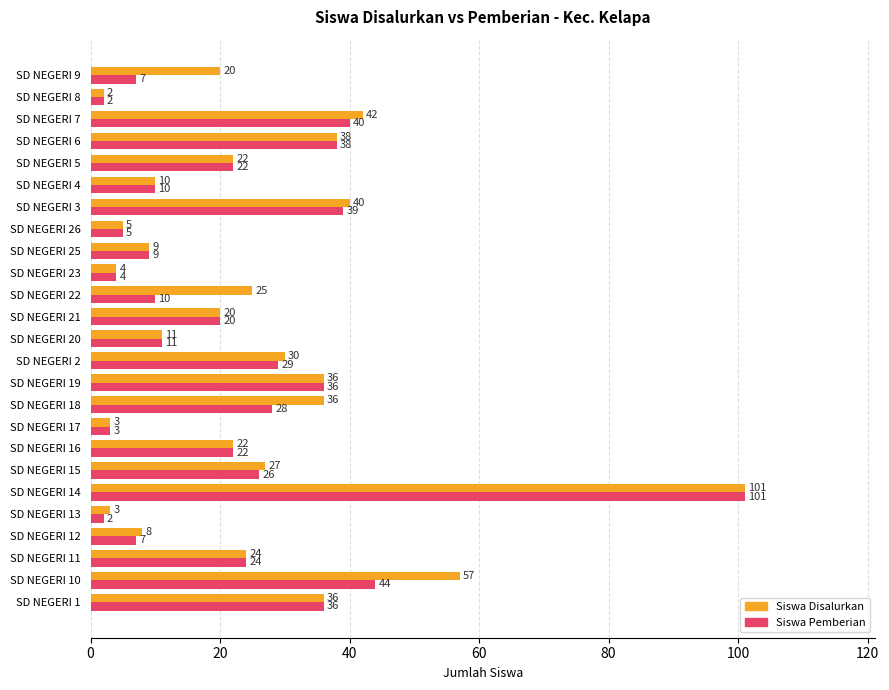

Which series changed the most between SD NEGERI 12 and SD NEGERI 22?

Siswa Disalurkan